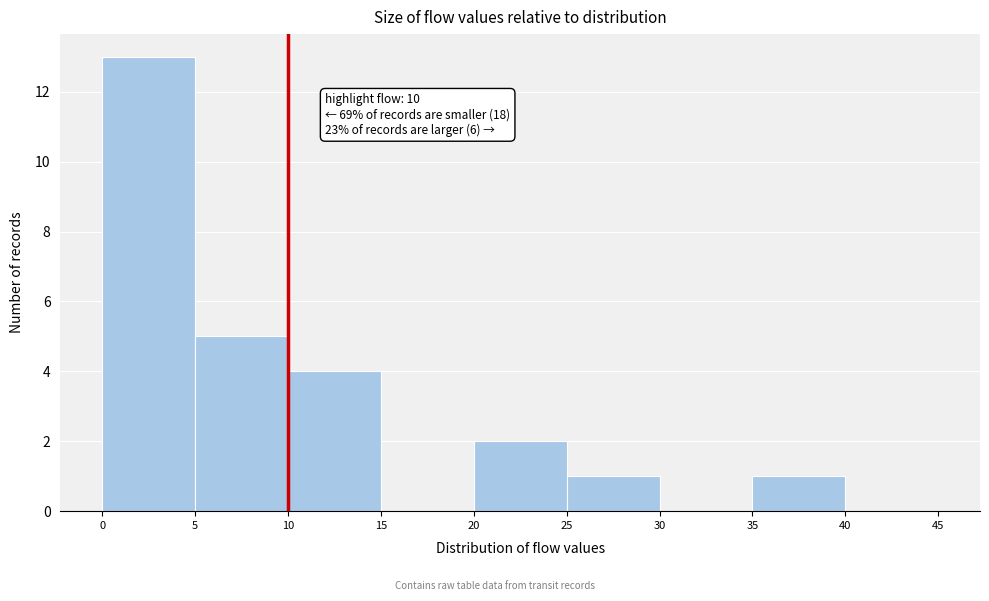

Over which range of the x-axis is the bar tallest?

0 to 5